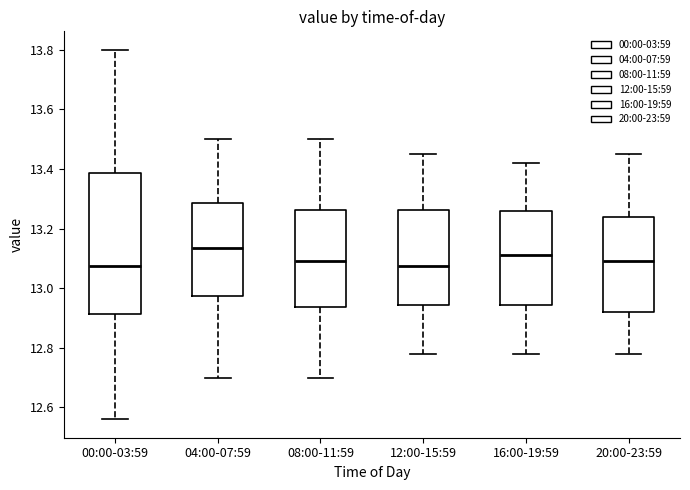

Which box has the highest median line?

04:00-07:59